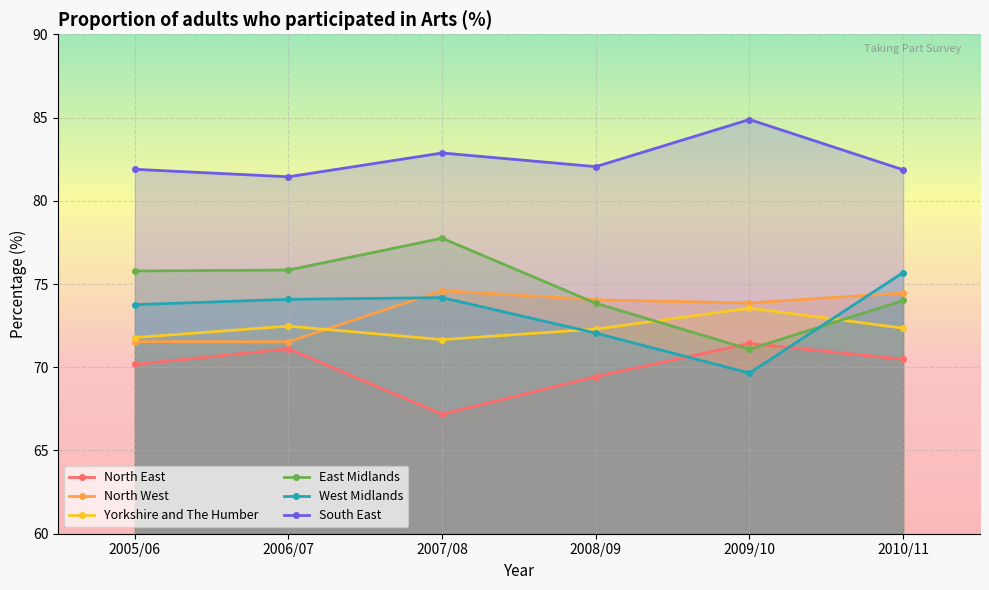

What is the difference between the North West values at 2006/07 and 2010/11?

2.9